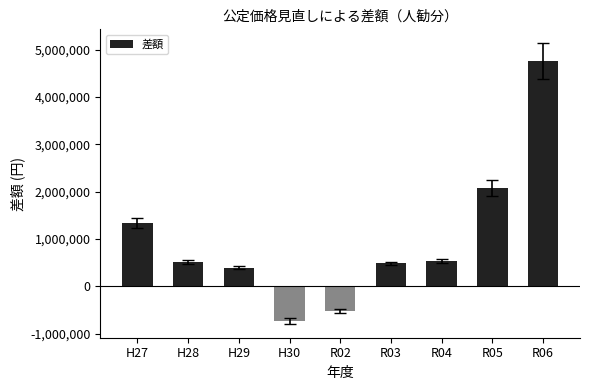

What is the average value?

981707